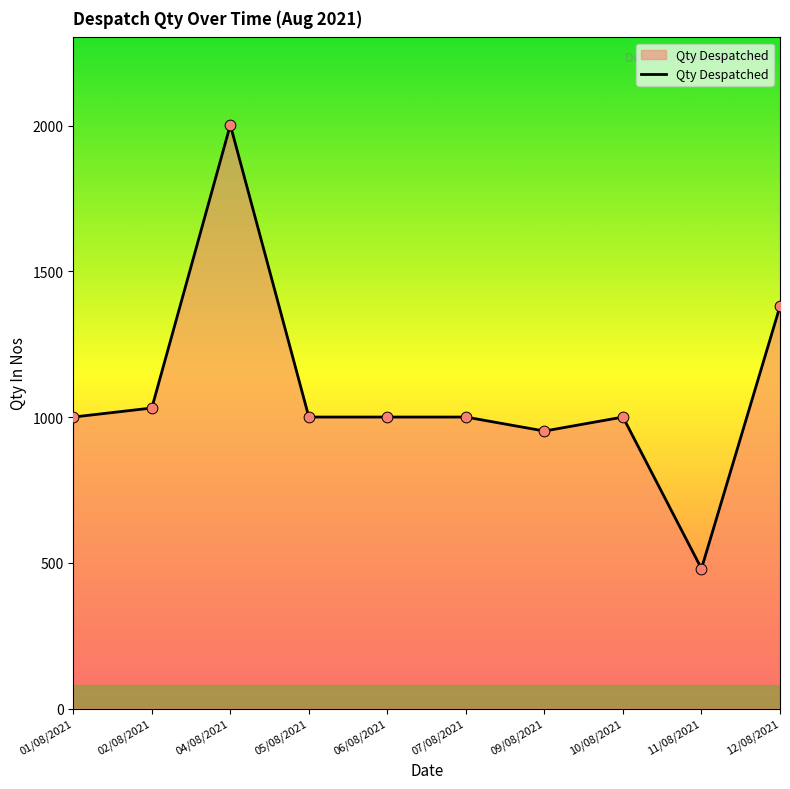

Which has a higher value, 01/08/2021 or 12/08/2021?

12/08/2021